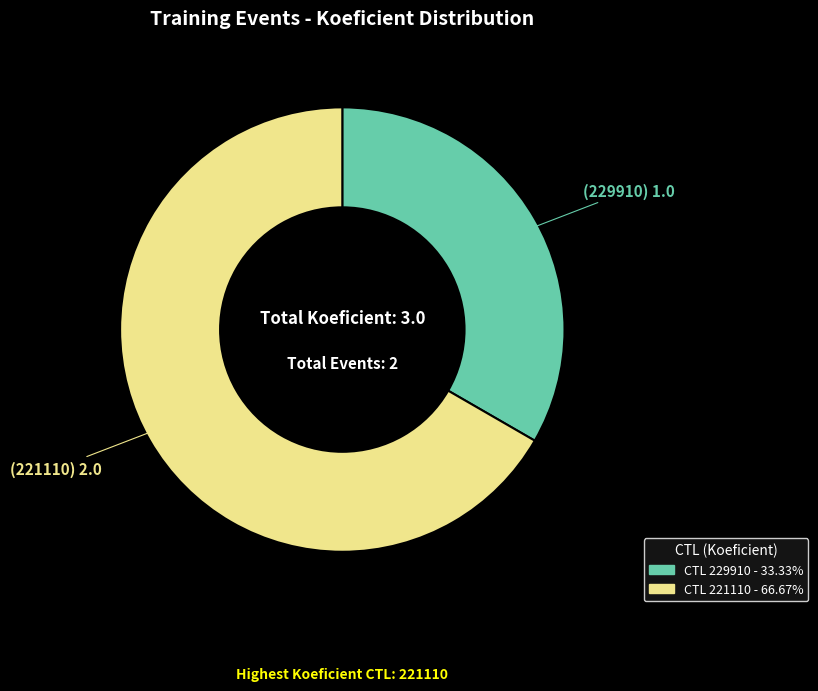

Does any single category account for the majority?

Yes